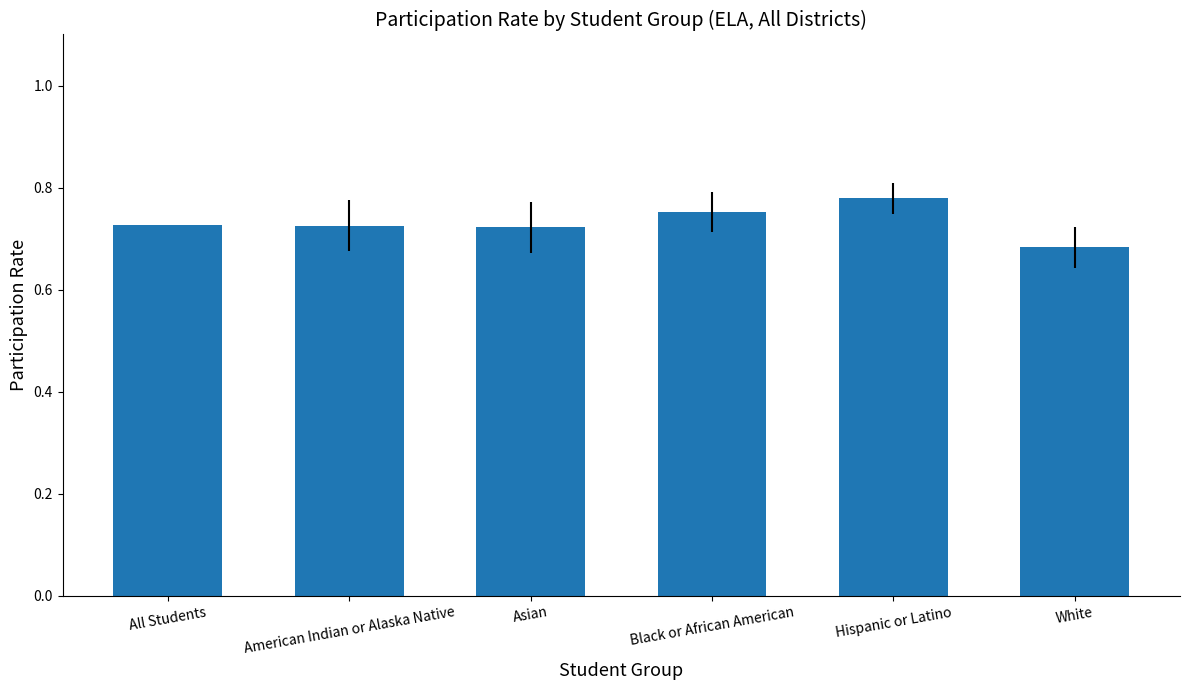

Which label corresponds to the smallest value in the chart?

White